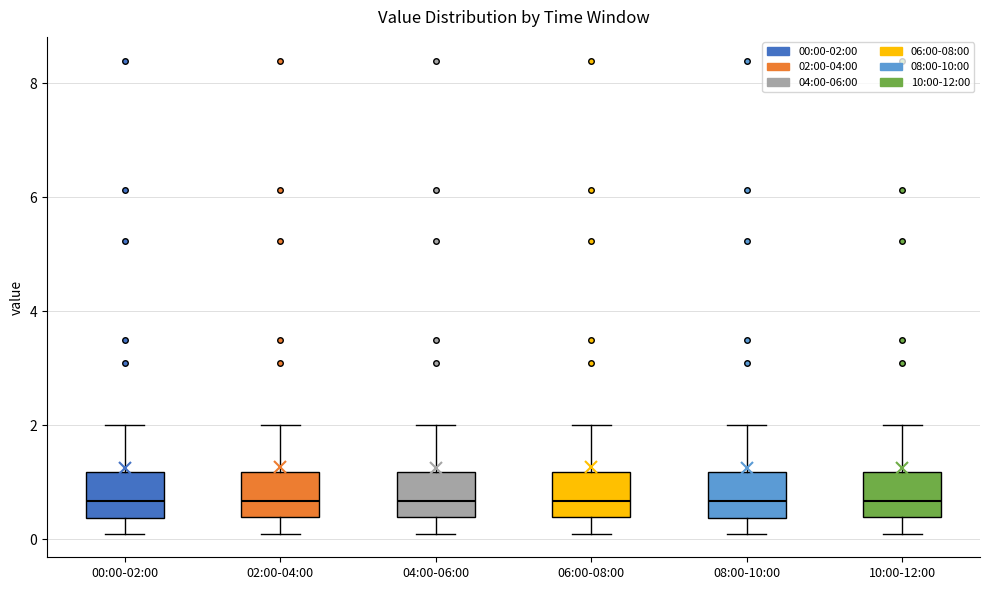

Reading left to right, read every box against the y-axis: the position of its median line, the range the box covers, and the ends of its whiskers. The values are not printed on the chart, so give them approximately, as read against the axis.

00:00-02:00: median 0.6, box 0.4 to 1.2, whiskers 0.2 to 2.0
02:00-04:00: median 0.6, box 0.4 to 1.2, whiskers 0.2 to 2.0
04:00-06:00: median 0.6, box 0.4 to 1.2, whiskers 0.2 to 2.0
06:00-08:00: median 0.6, box 0.4 to 1.2, whiskers 0.2 to 2.0
08:00-10:00: median 0.6, box 0.4 to 1.2, whiskers 0.2 to 2.0
10:00-12:00: median 0.6, box 0.4 to 1.2, whiskers 0.2 to 2.0